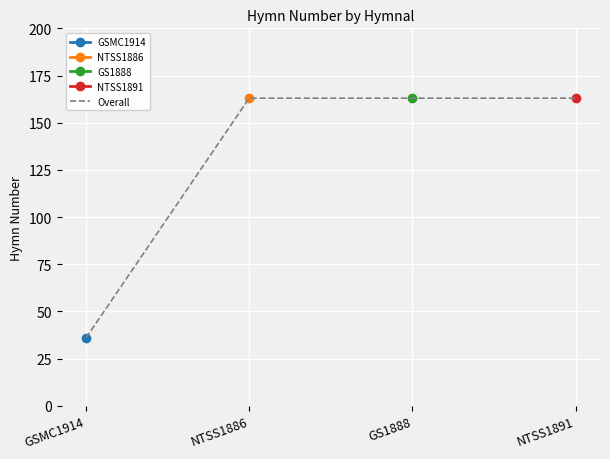

Does the chart display data point markers on the line(s)?

Yes